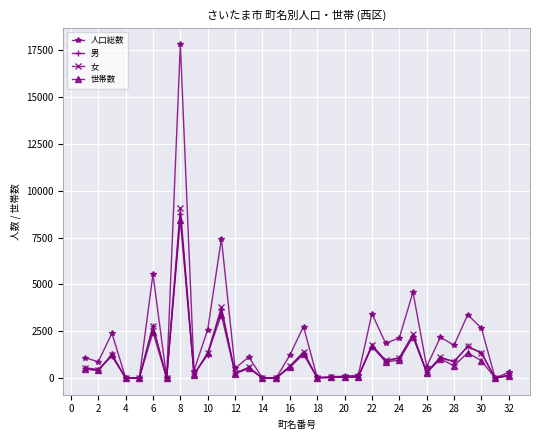

Which series has the widest spread of values?

人口総数